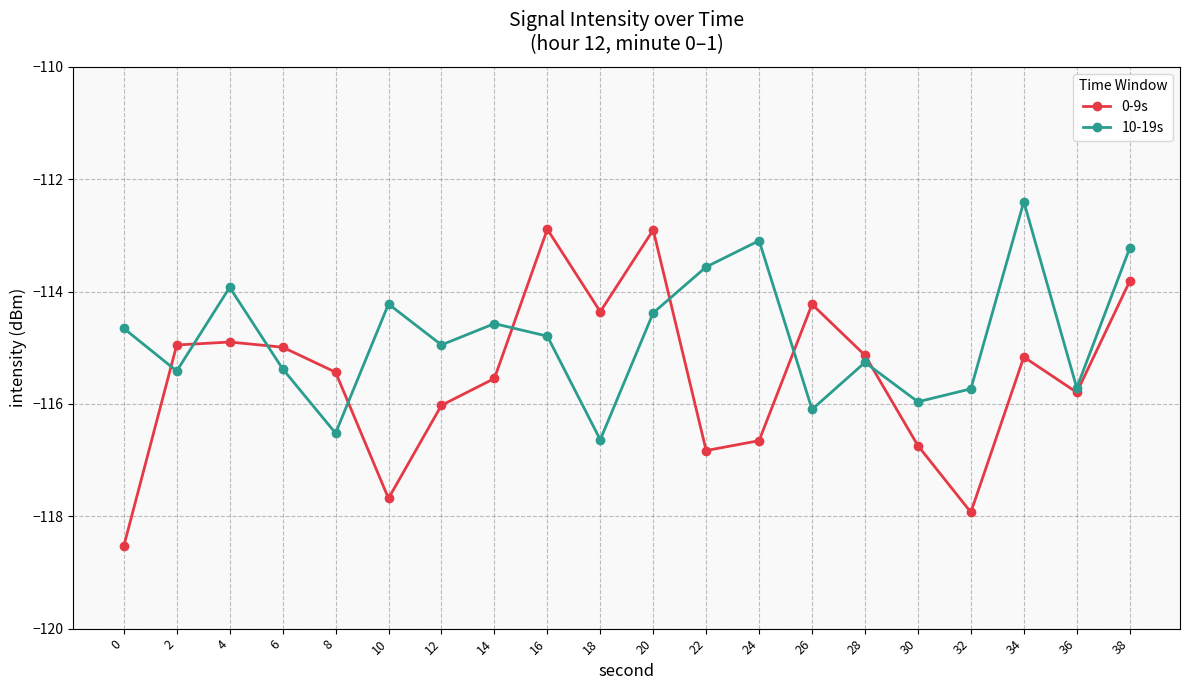

What is the difference between the 10-19s values at 24 and 28?

2.2